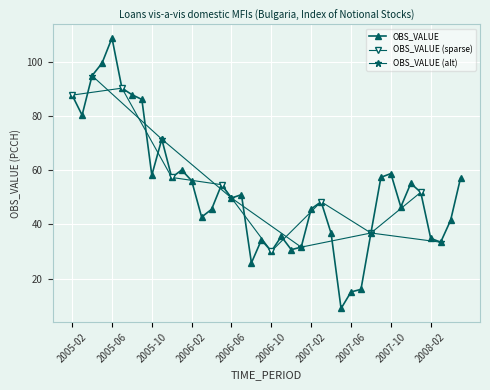

What is the sum of the values at 2005-12 and 2006-06?

107.1